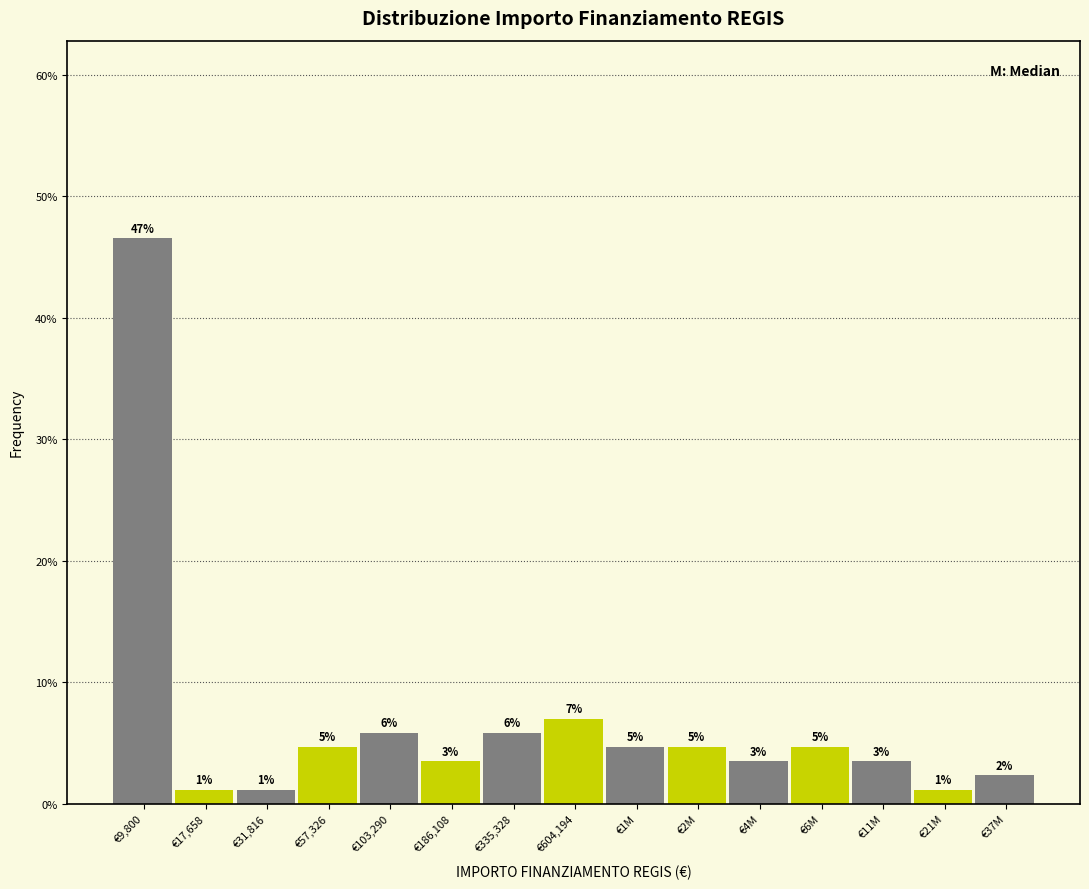

How many bars are there in total?

15